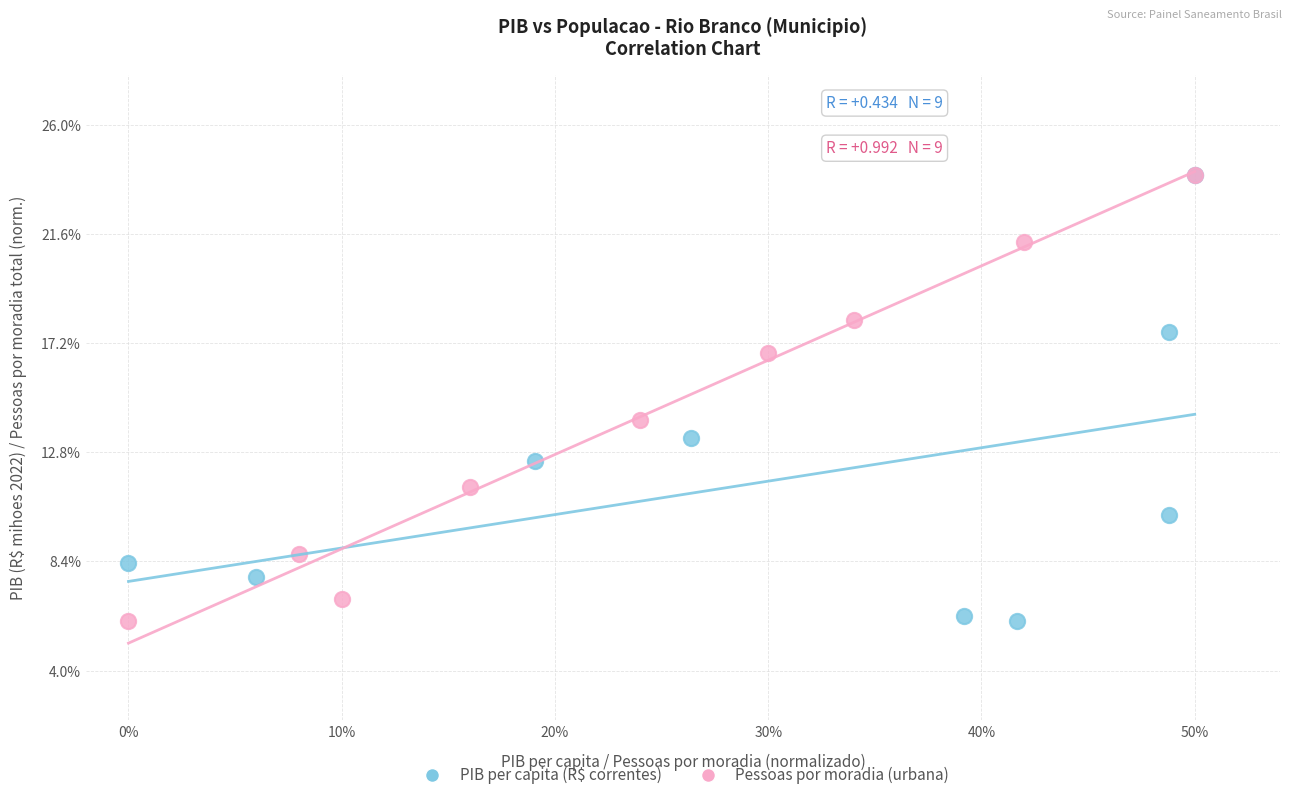

What are all the series names shown in the legend?

PIB per capita (R$ correntes), Pessoas por moradia (urbana)